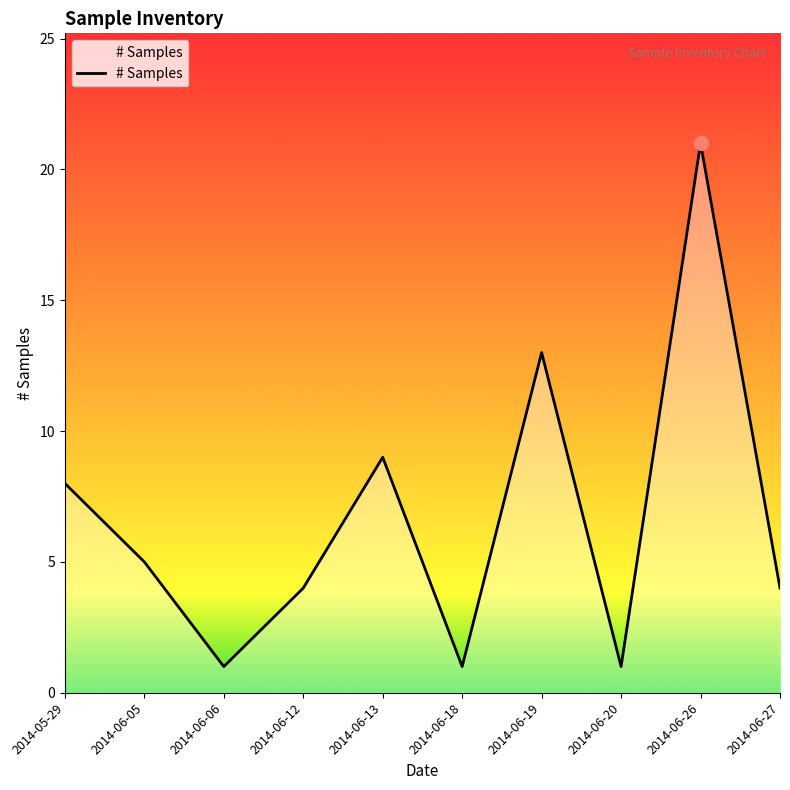

Reading right to left, what are all the values shown in this chart?

4	21	1	13	1	9	4	1	5	8